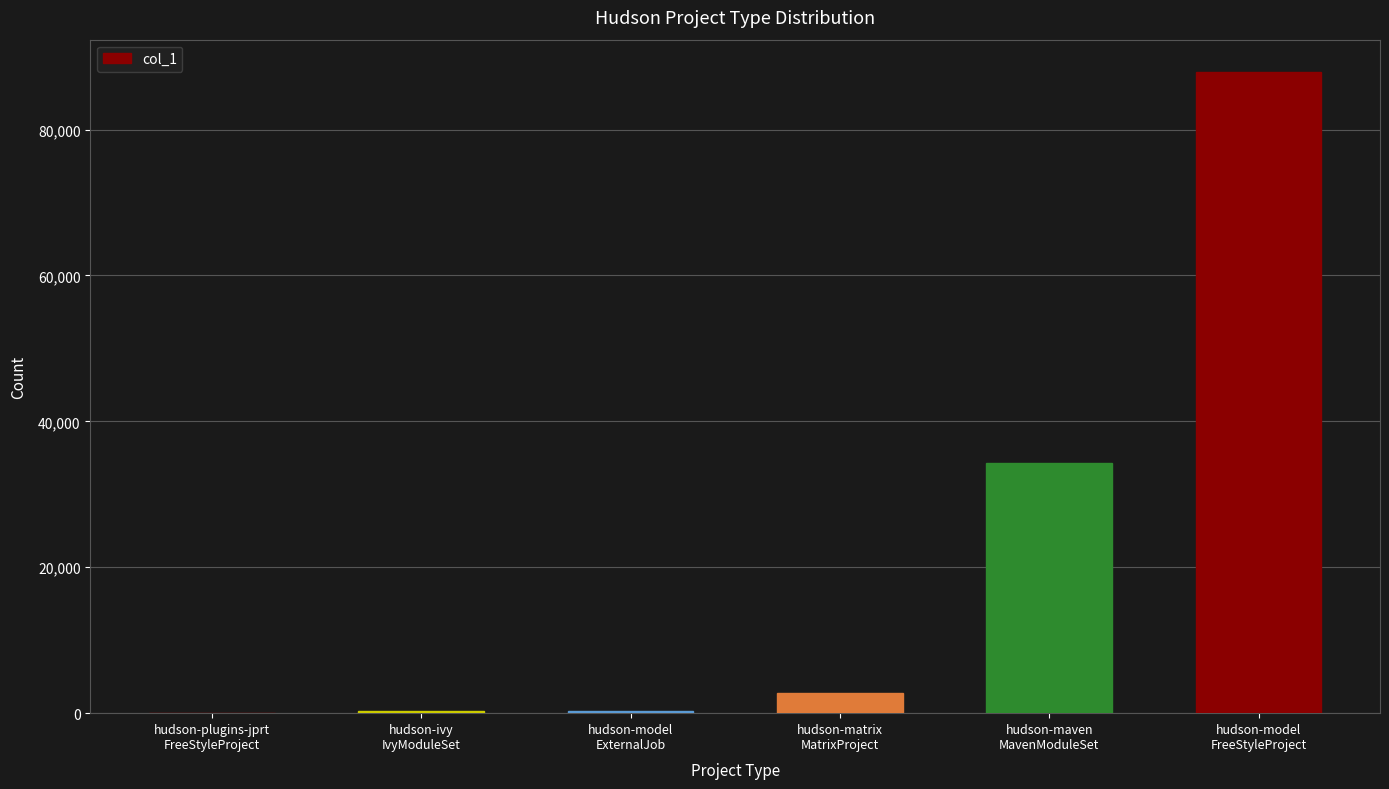

Is it true that the value at hudson-model
FreeStyleProject is 20055?

False